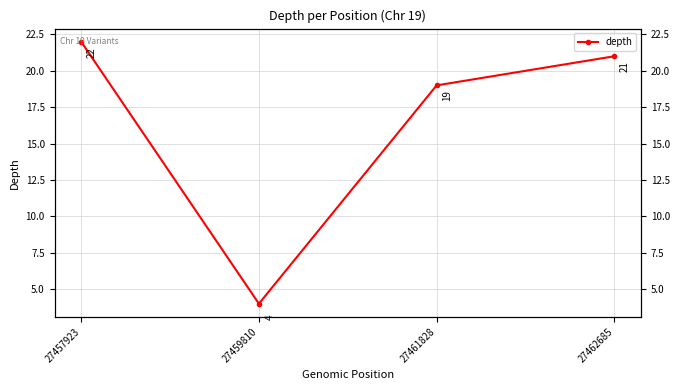

How many lines are shown in the chart?

1